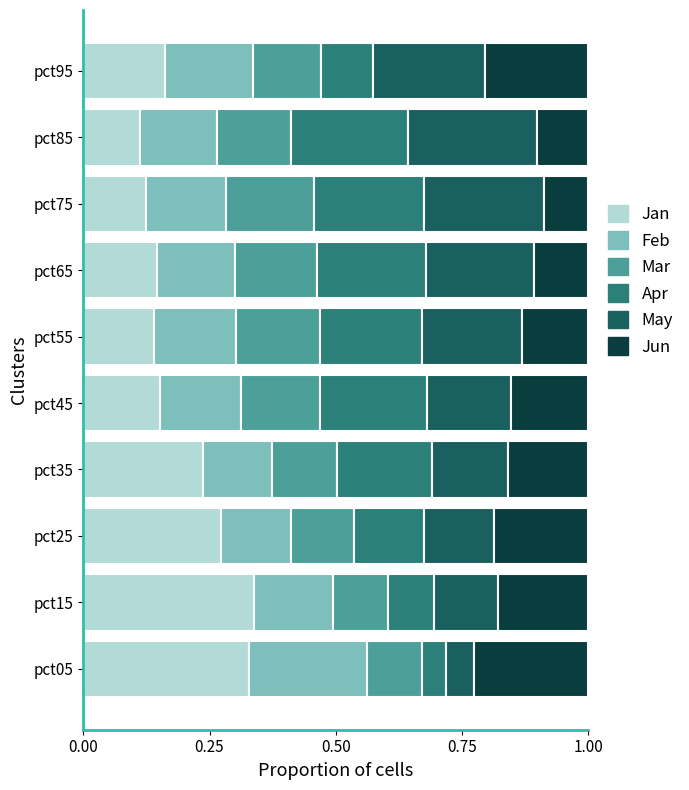

What is the total value across all series at pct95?

1.0